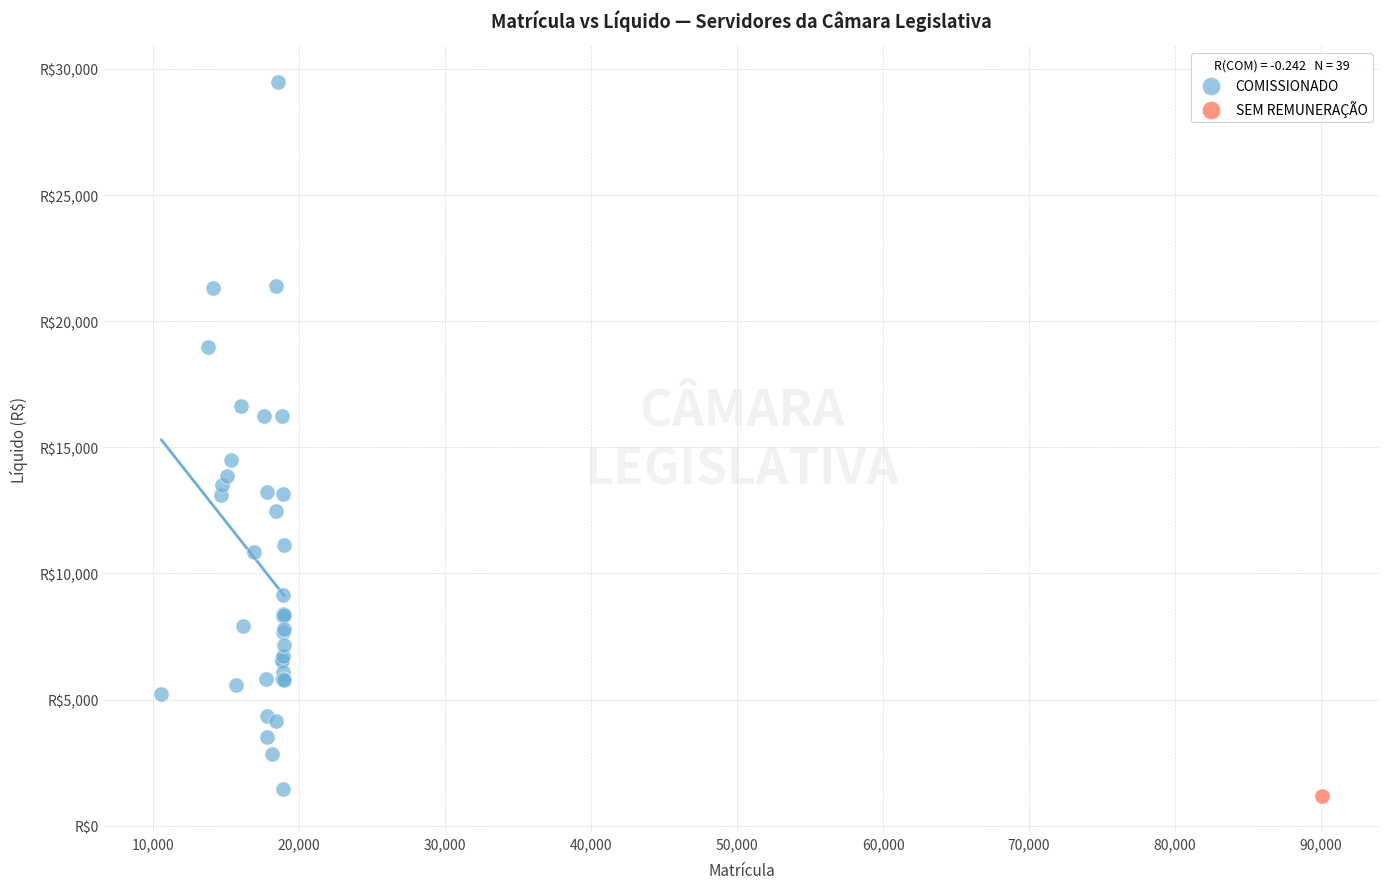

What are all the series names shown in the legend?

COMISSIONADO, SEM REMUNERAÇÃO